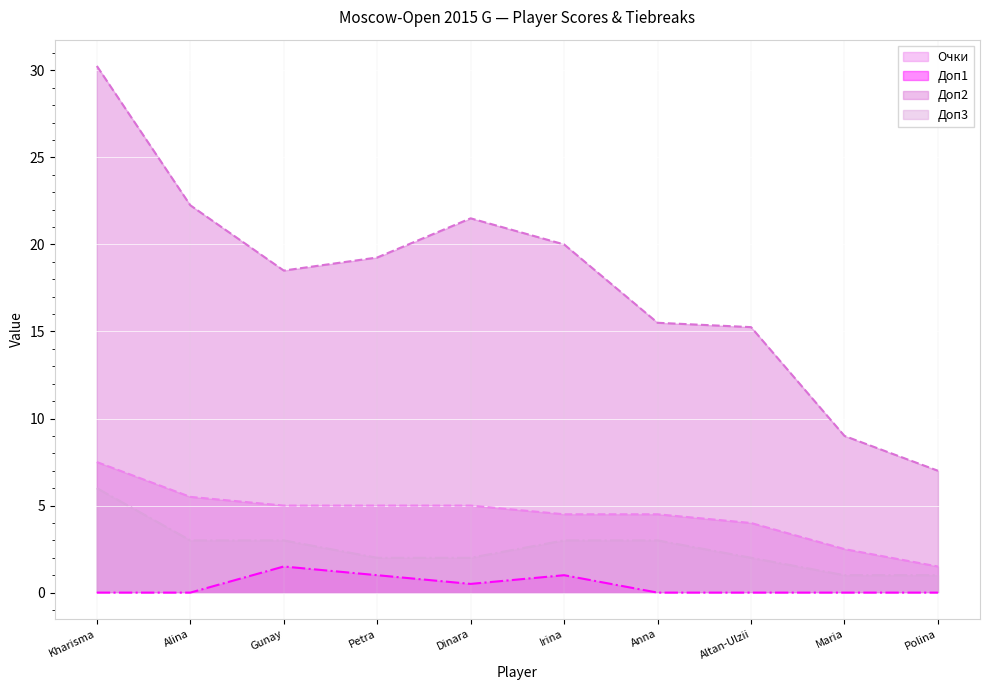

What is the value of the Доп1 point at the 6th from the left?

1.0